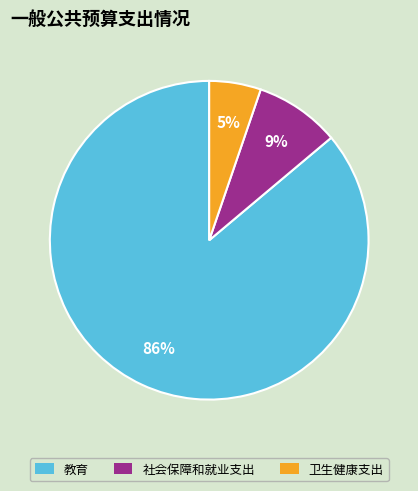

Is there any slice that represents more than half of the pie?

Yes